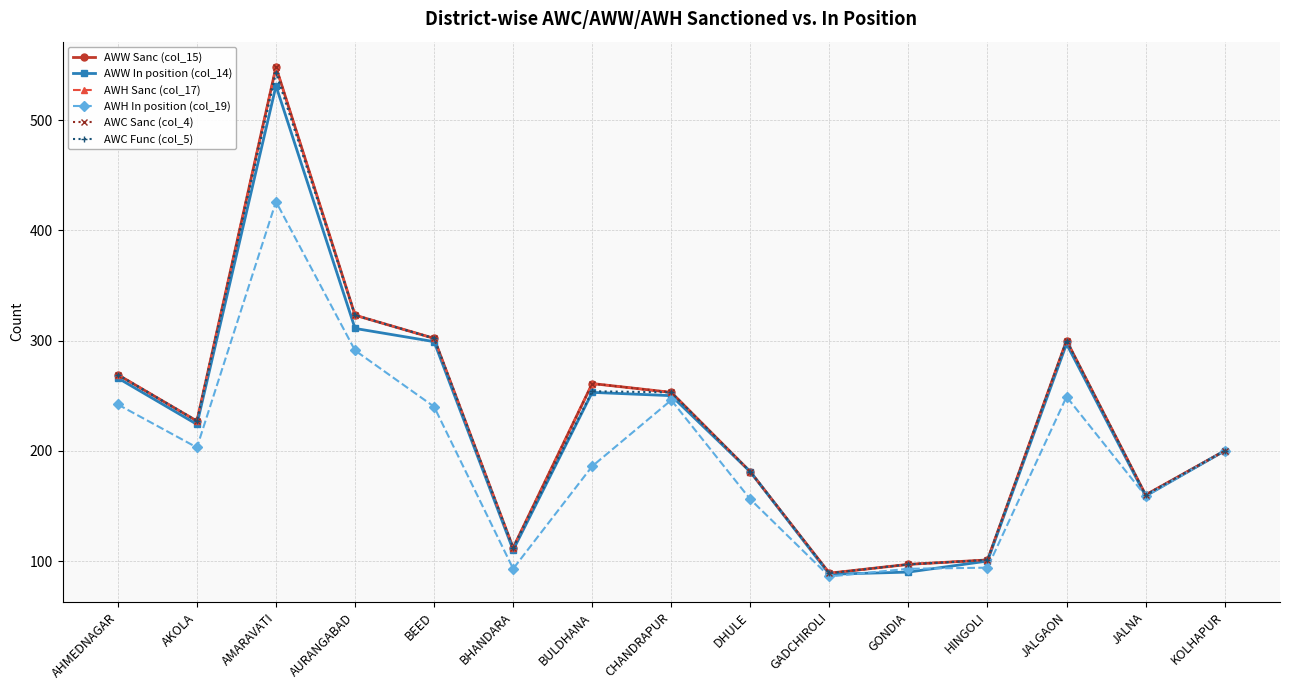

Which label corresponds to the smallest value in the chart?

GADCHIROLI